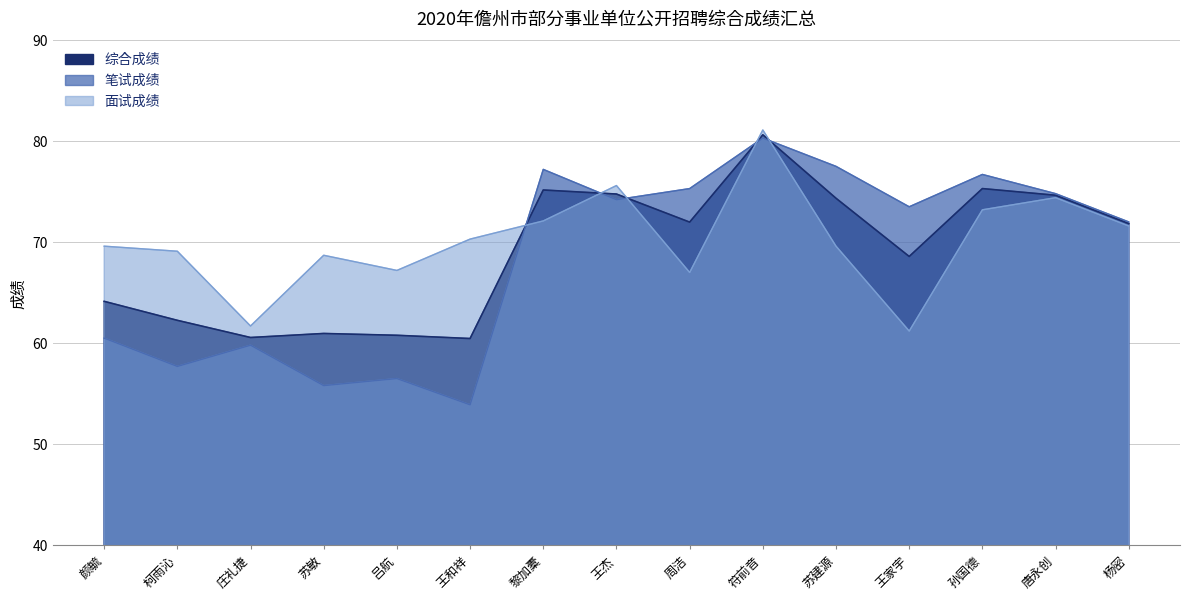

At 苏建源, list the series in order from largest to smallest.

笔试成绩, 综合成绩, 面试成绩